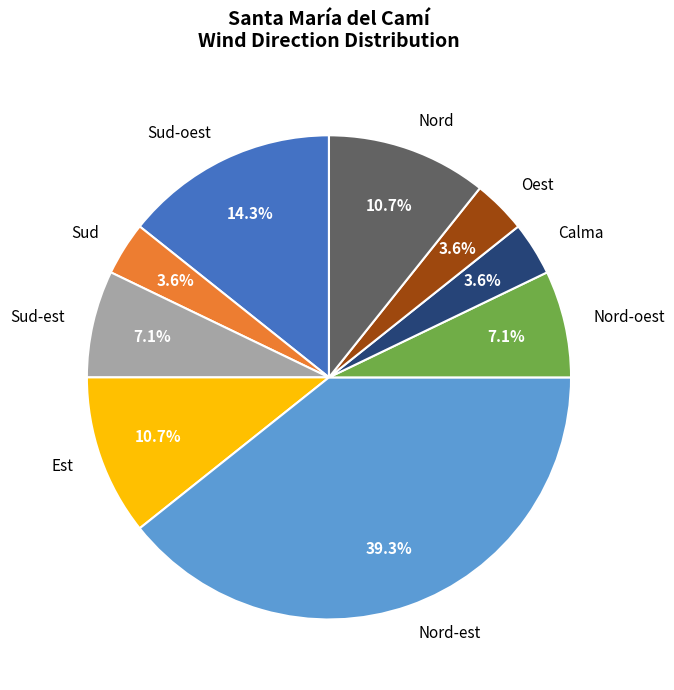

To the nearest percent, what is the average slice percentage?

11%